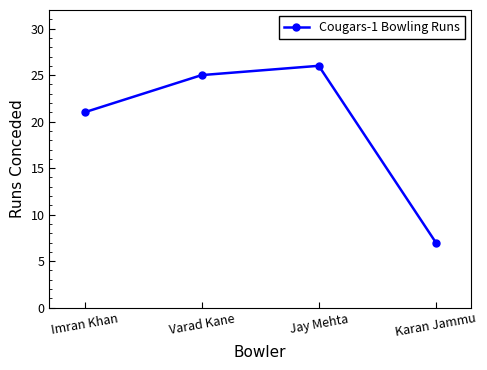

True or false: the data has more than 0 interior local peaks.

True